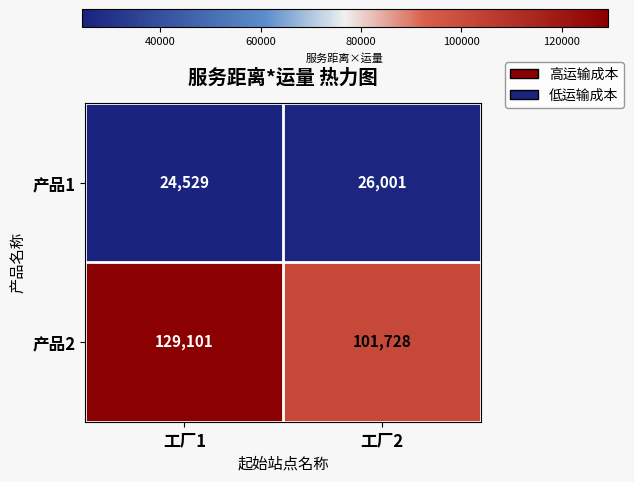

What is the total value across all series at 工厂2?

127729